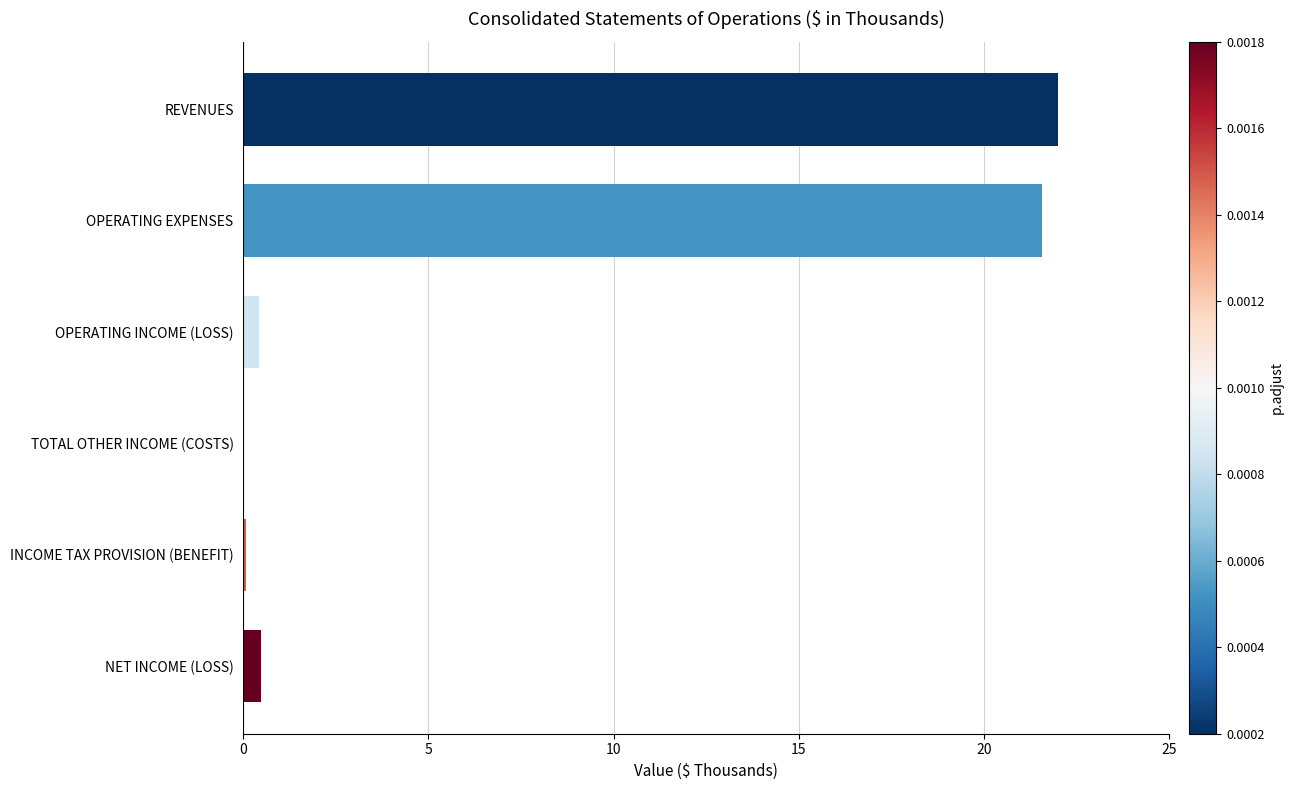

True or false: the data shows 0.0 at TOTAL OTHER INCOME (COSTS).

True